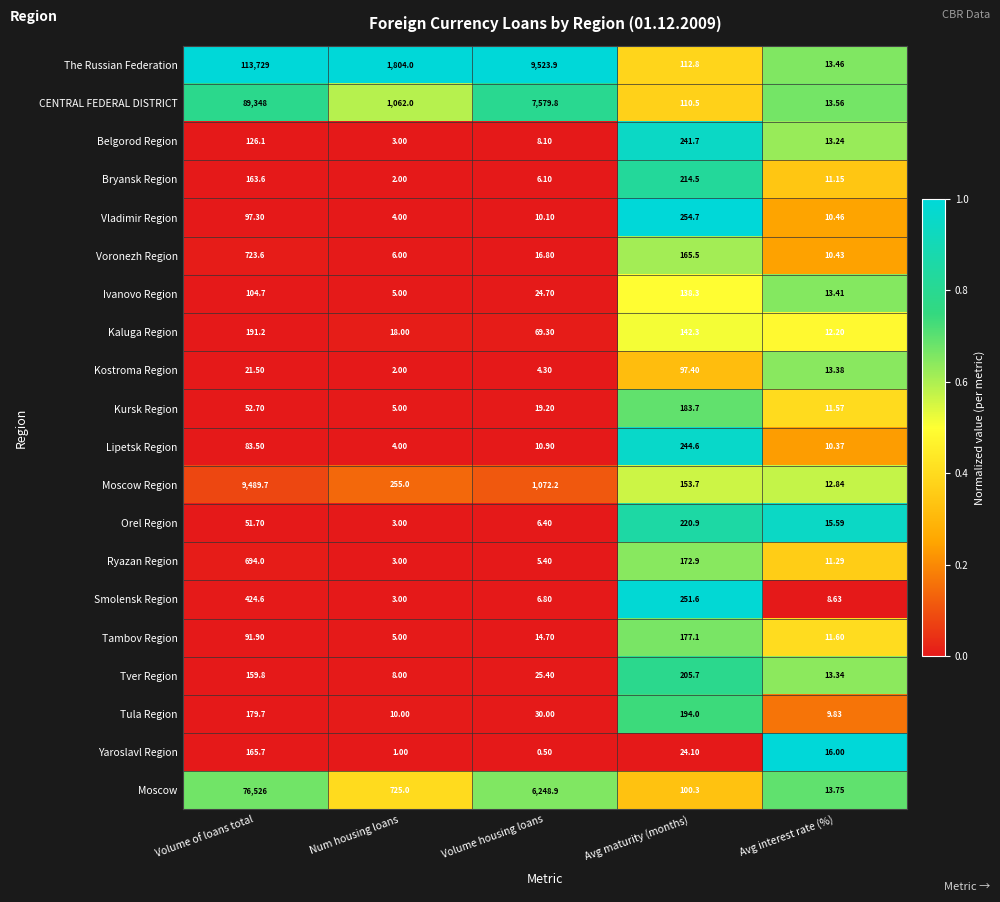

Rank the series by their maximum value, from lowest to highest.

Kostroma Region, Ivanovo Region, Yaroslavl Region, Tambov Region, Kursk Region, Kaluga Region, Tula Region, Tver Region, Bryansk Region, Orel Region, Belgorod Region, Lipetsk Region, Vladimir Region, Smolensk Region, Ryazan Region, Voronezh Region, Moscow Region, Moscow, CENTRAL FEDERAL DISTRICT, The Russian Federation